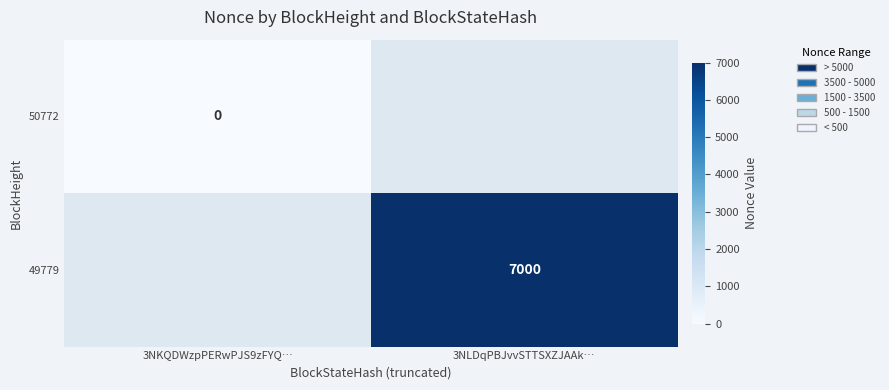

Read the 49779 value at 3NLDqPBJvvSTTSXZJAAk….

7000.0